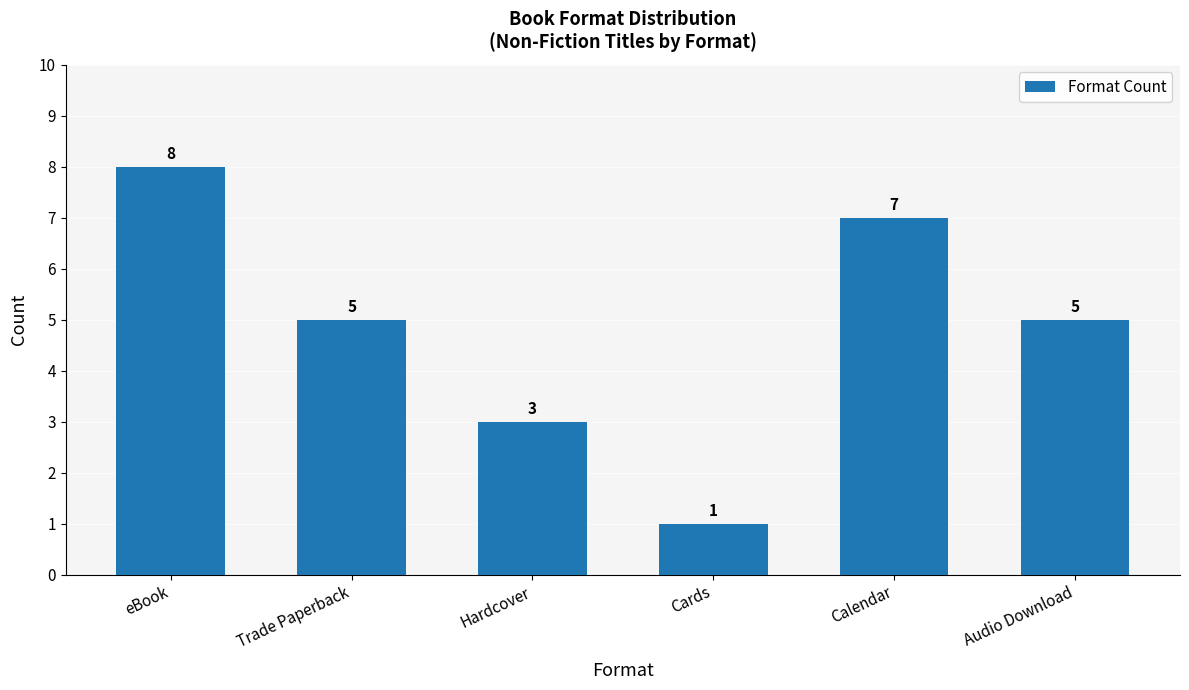

What is the greatest value displayed?

8